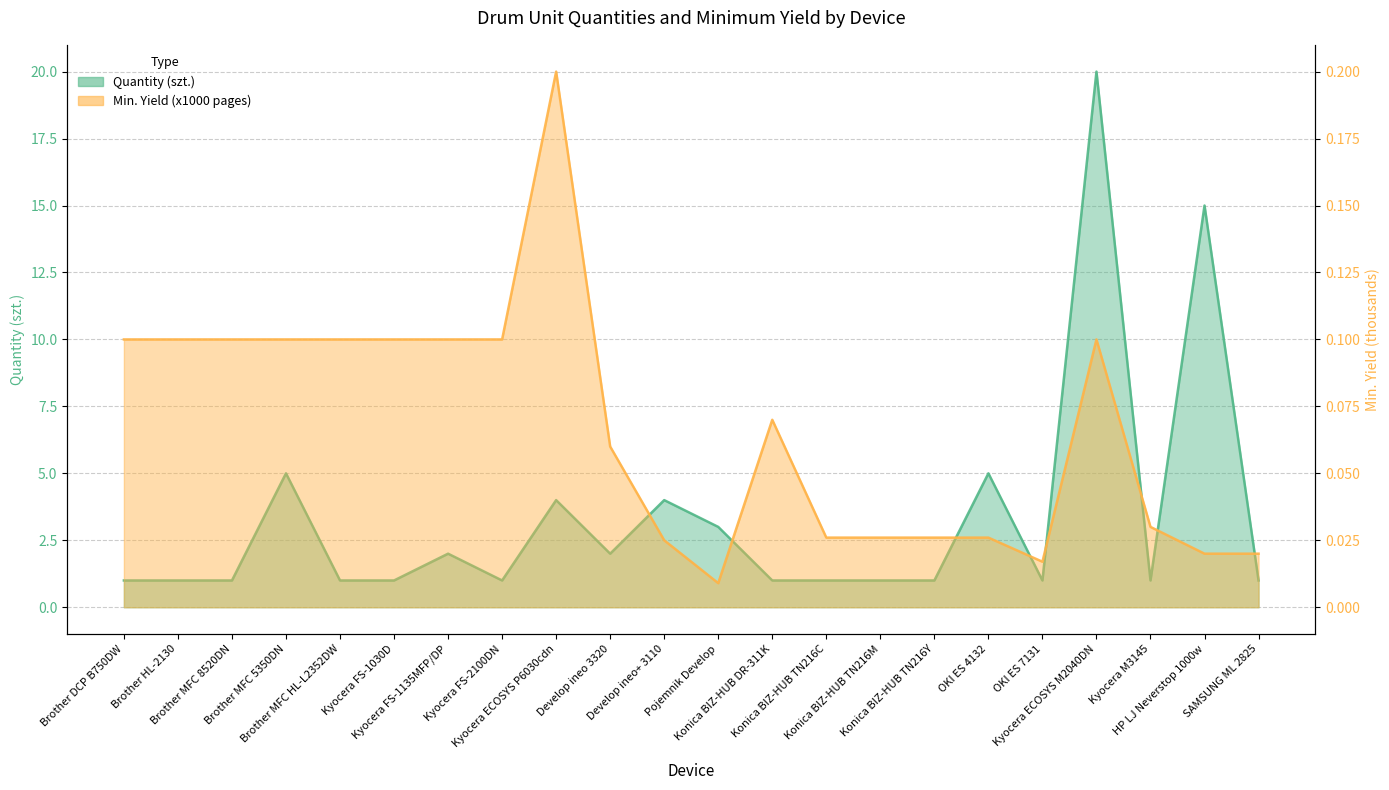

At how many categories does at least one series exceed 14?

2